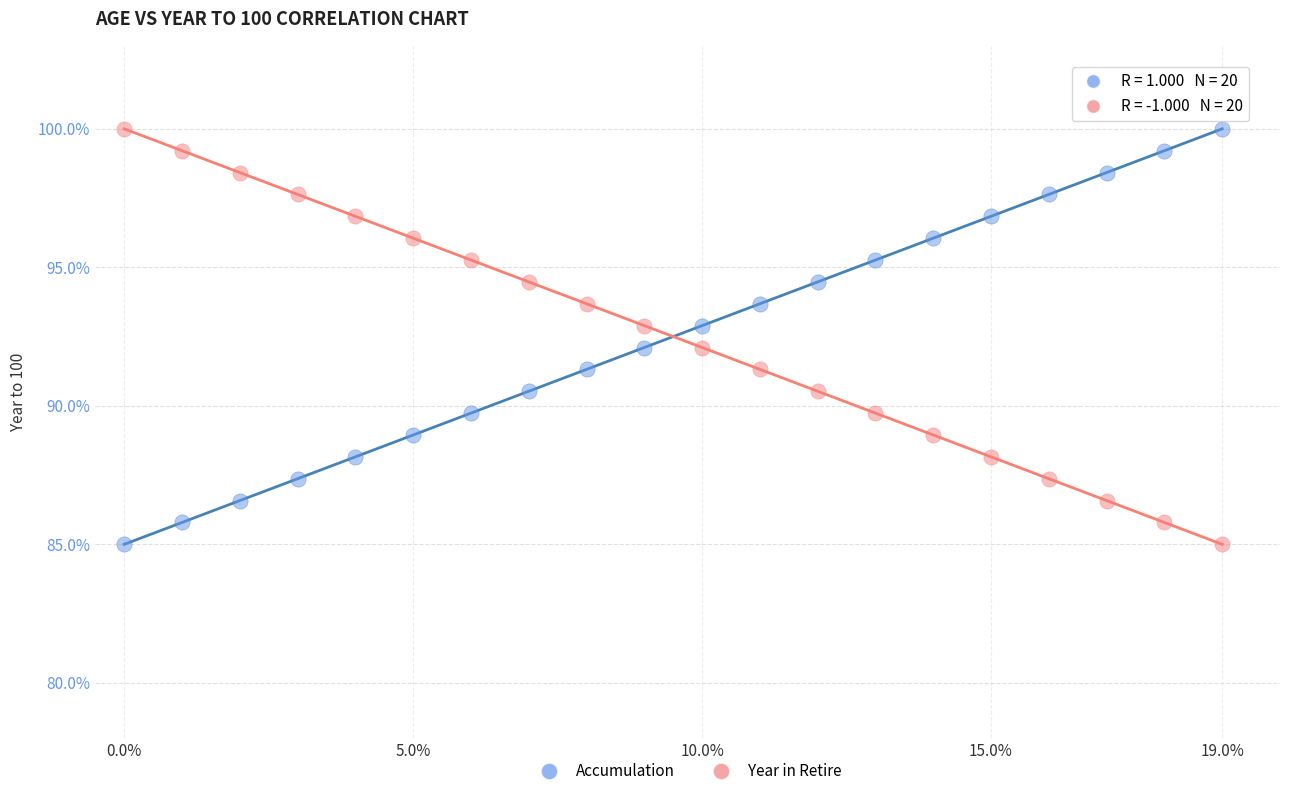

Across all data points, what is the range of Y values (max minus min)?

15.0